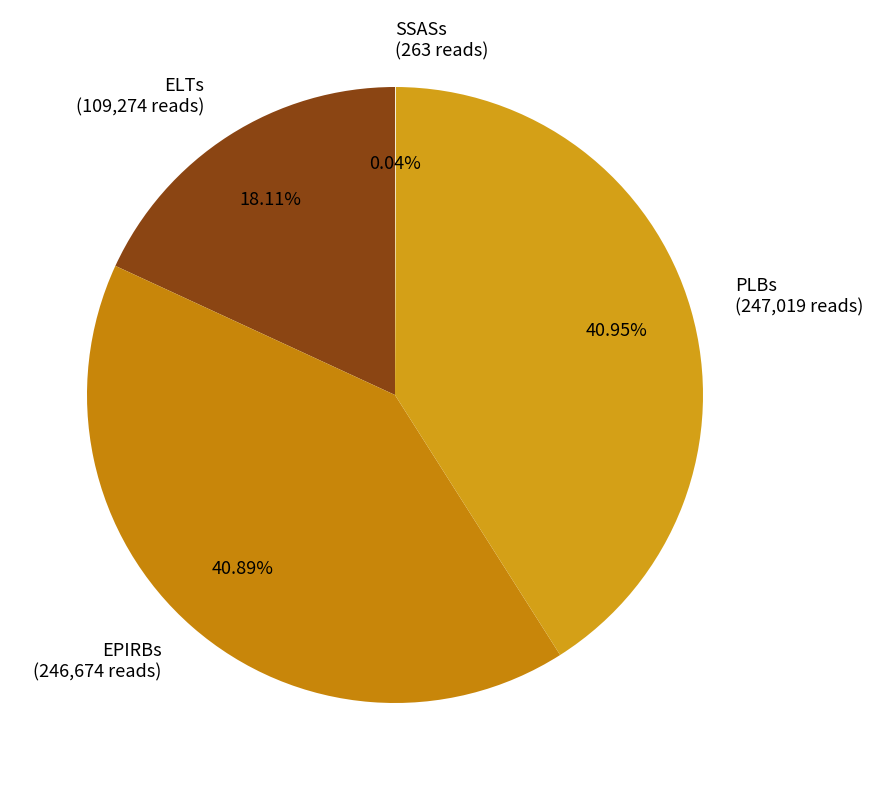

Between ELTs (109,274 reads) and EPIRBs (246,674 reads), which is larger?

EPIRBs (246,674 reads)